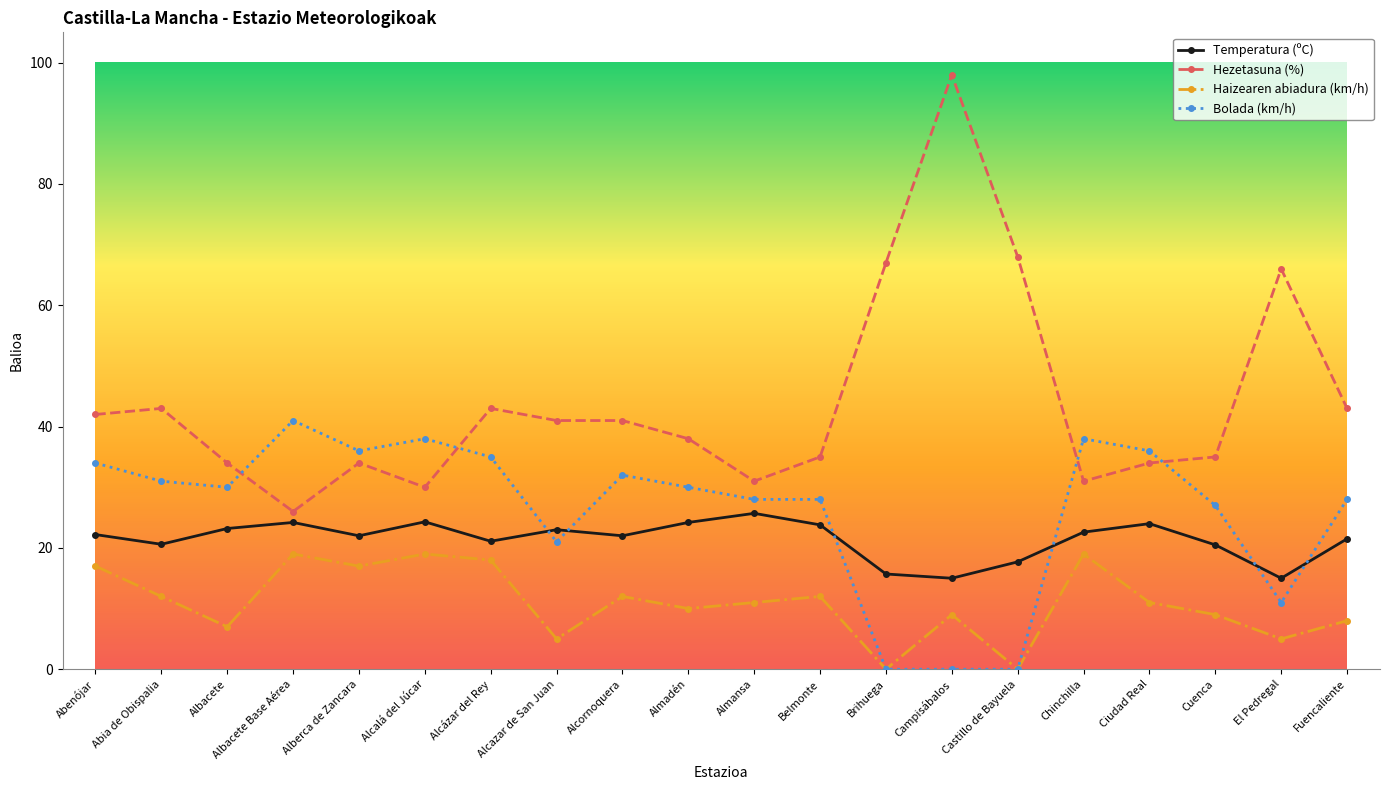

At which category is the sum across all series the highest?

Campisábalos